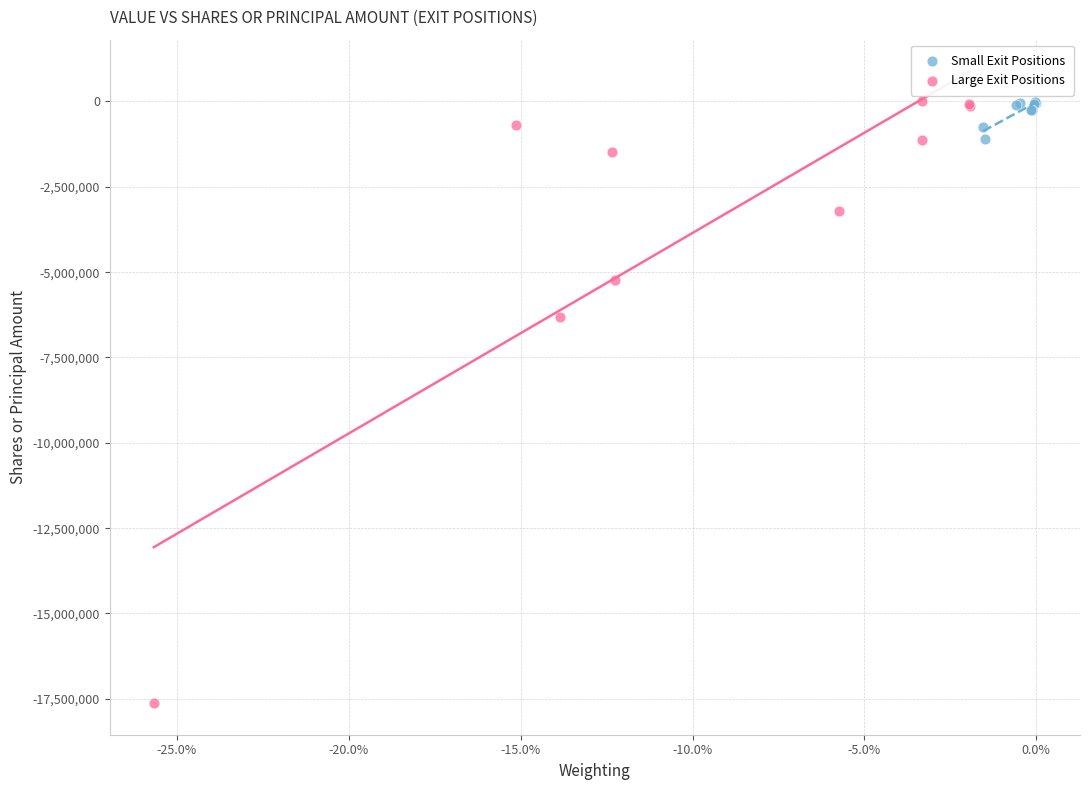

Which series has the largest Y range (max minus min)?

Large Exit Positions